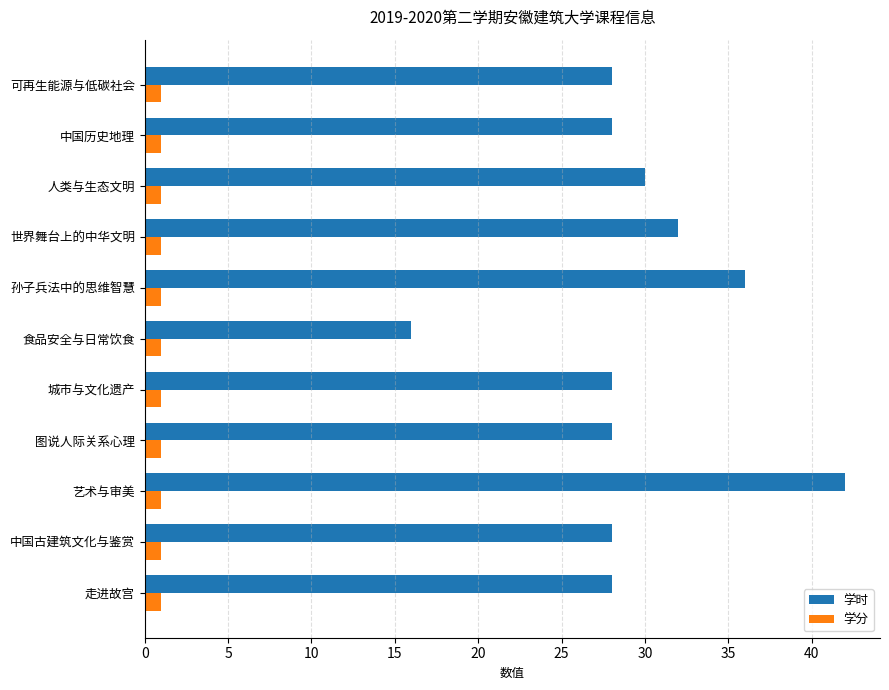

True or false: 学时 has a value of 28 at 中国历史地理.

True